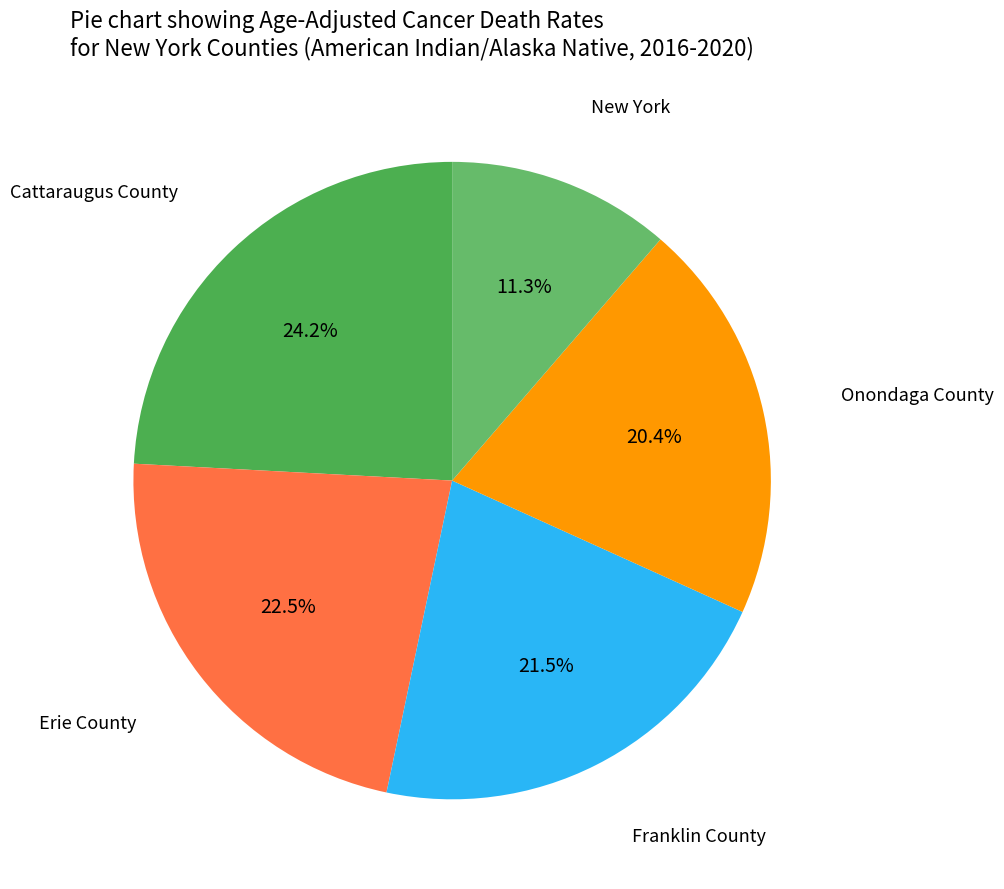

Combined, do Franklin County and Cattaraugus County account for over 50%?

No